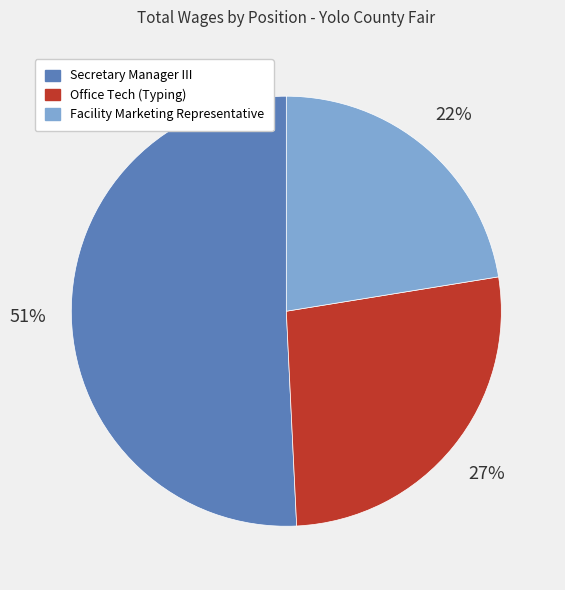

Which slice represents more than half of the pie?

Secretary Manager III